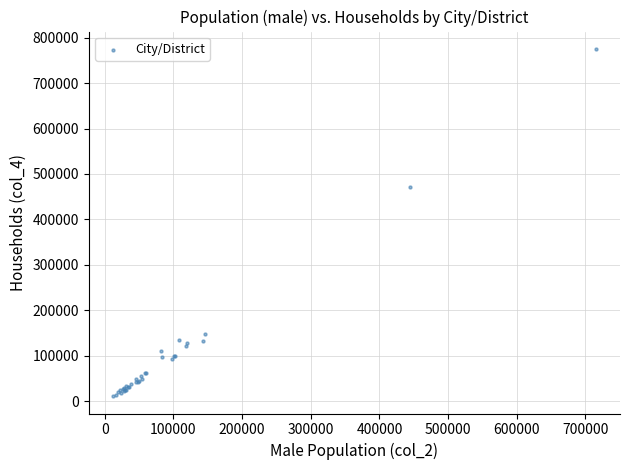

What Y value in the scatter plot is closest to 393260?

471606